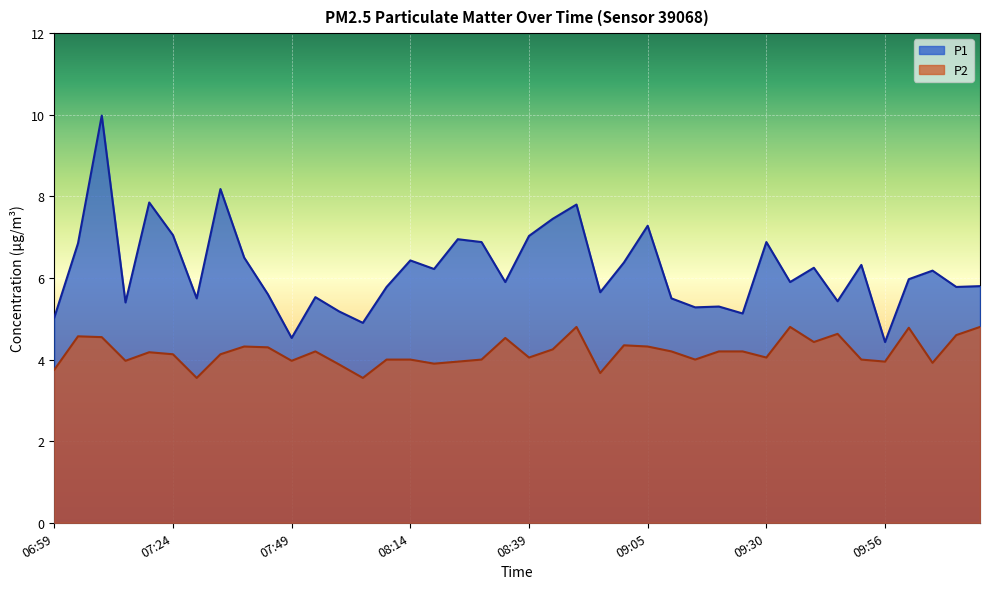

What is the spread (max minus min) of values at 08:55?

2.0